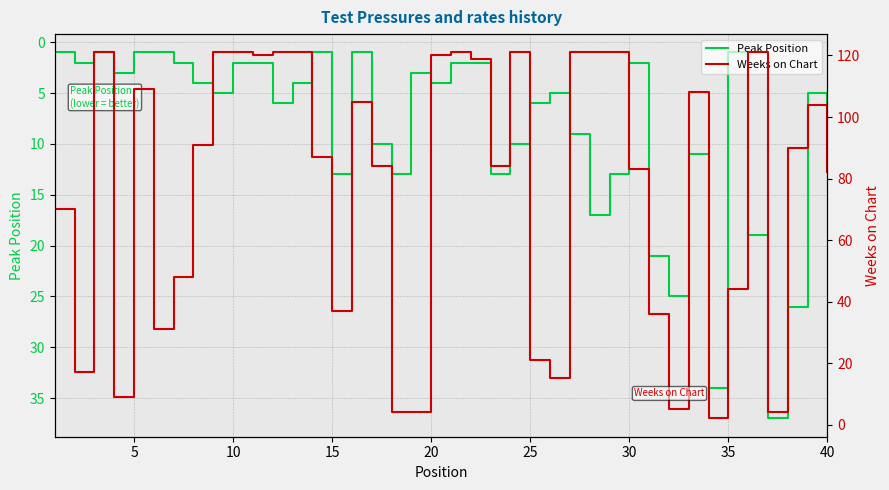

How many lines are shown in the chart?

2